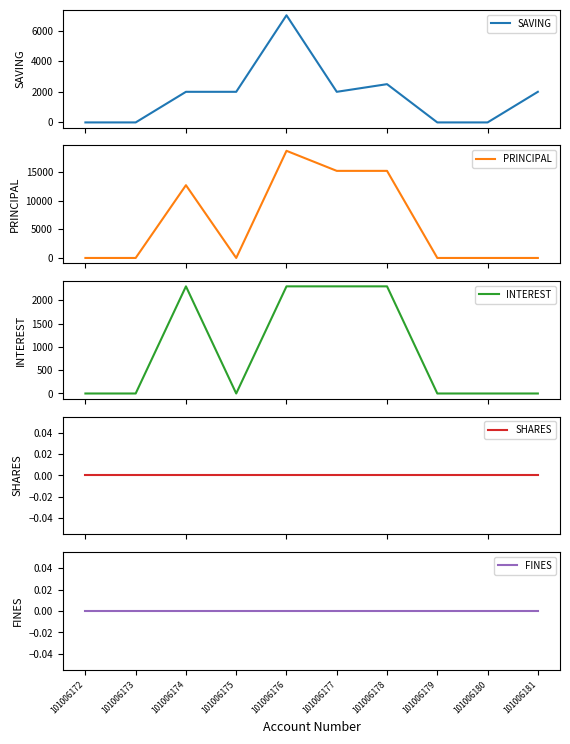

True or false: SAVING has more than 1 points higher than both neighbors.

True